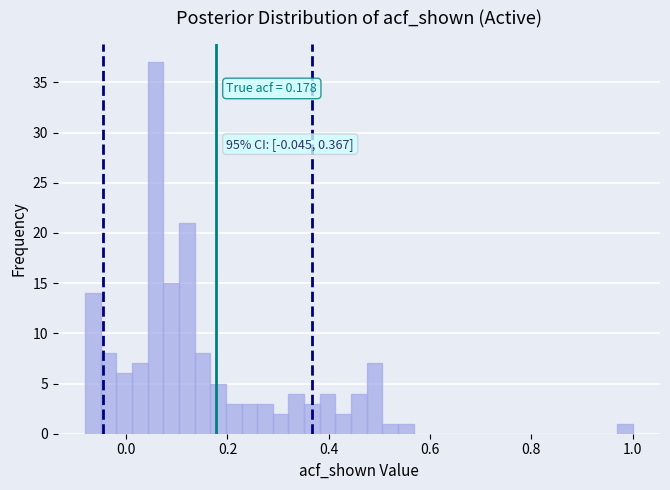

Read against the x-axis, roughly where is the centre of the tallest bar?

0.06